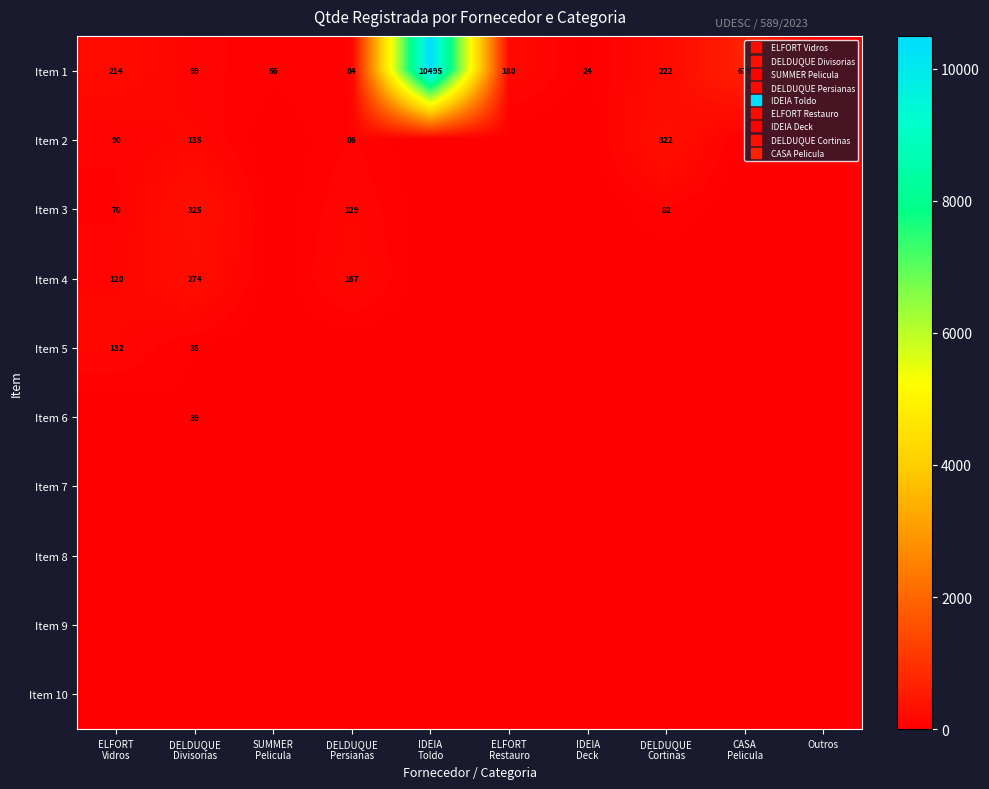

At how many categories does at least one series exceed 9588?

1